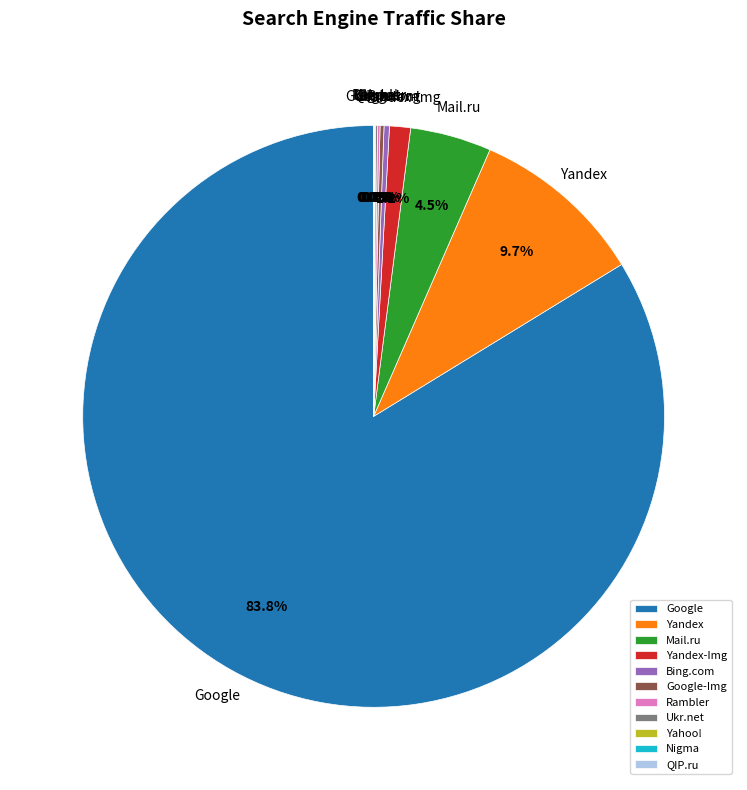

Is there a majority slice in this chart?

Yes